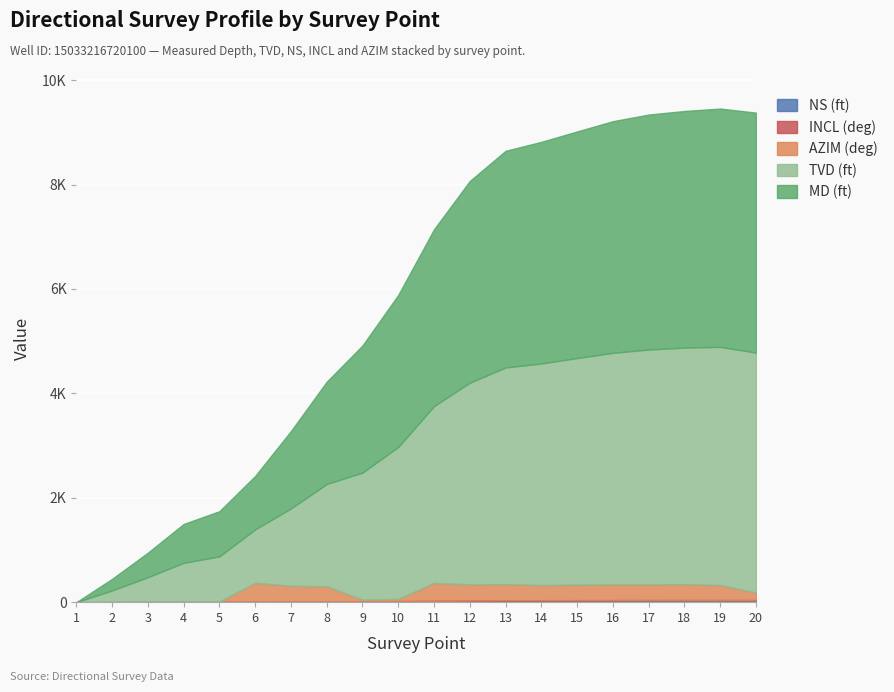

Reading left to right, list all the values displayed in this chart.

INCL: 1=0.0	2=0.9	3=1.1	4=0.4	5=0.4	6=0.4	7=0.6	8=0.3	9=0.3	10=0.3	11=0.9	12=1.5	13=1.5	14=1.5	15=1.4	16=1.5	17=1.3	18=1.1	19=0.4	20=1.3
AZIM: 1=0.0	2=0.1	3=0.1	4=0.1	5=0.1	6=358.9	7=298.2	8=287.8	9=29.0	10=41.0	11=343.6	12=306.9	13=308.1	14=288.5	15=295.3	16=298.4	17=298.9	18=303.1	19=286.3	20=143.8
MD: 1=0.0	2=222.0	3=471.0	4=744.0	5=866.0	6=1024.0	7=1483.0	8=1960.0	9=2436.0	10=2913.0	11=3388.0	12=3865.0	13=4151.0	14=4246.0	15=4342.0	16=4438.0	17=4501.0	18=4533.0	19=4565.0	20=4597.0
TVD: 1=0.0	2=222.0	3=470.9	4=743.9	5=865.9	6=1023.9	7=1482.9	8=1959.9	9=2435.9	10=2912.9	11=3387.9	12=3864.8	13=4150.7	14=4245.6	15=4341.6	16=4437.6	17=4500.5	18=4532.5	19=4564.5	20=4596.5
NS: 1=0.0	2=1.7	3=6.1	4=9.7	5=10.5	6=11.6	7=14.3	8=15.9	9=17.4	10=19.4	11=23.9	12=31.3	13=35.8	14=37.0	15=37.9	16=39.0	17=39.7	18=40.1	19=40.3	20=40.0